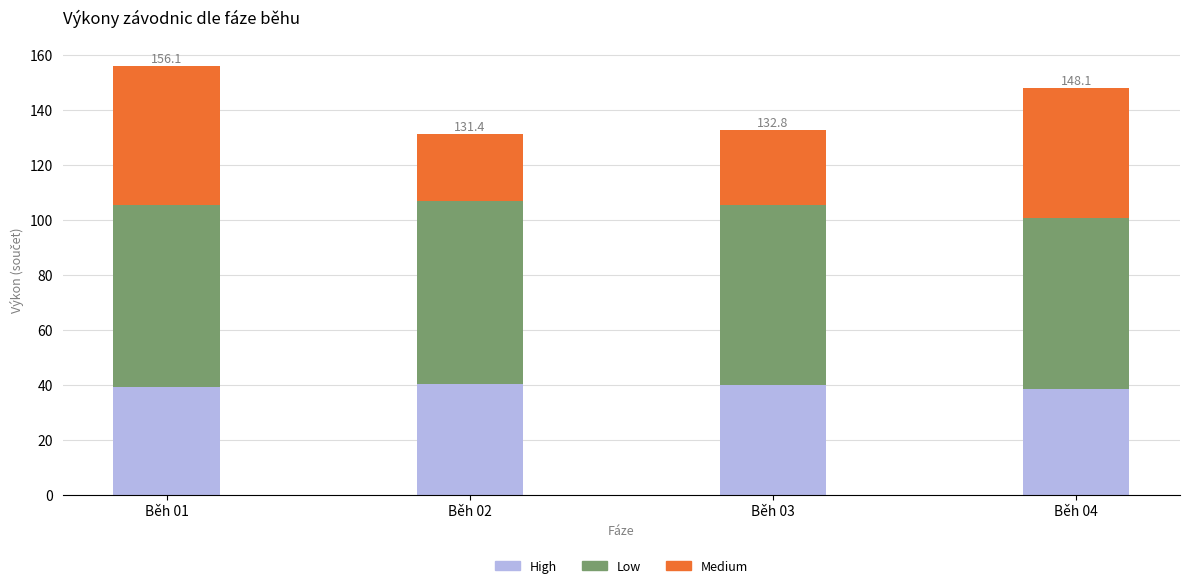

How many data points does each series have?

4